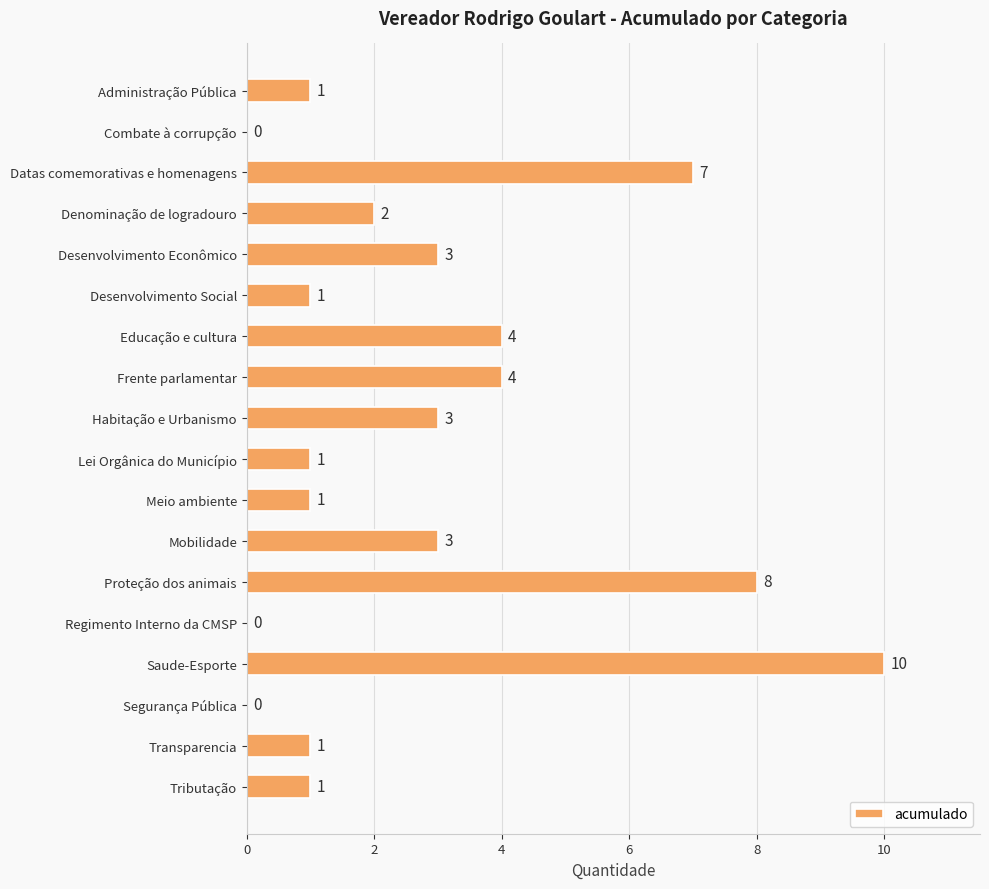

Is it true that the value at Regimento Interno da CMSP is 0?

True